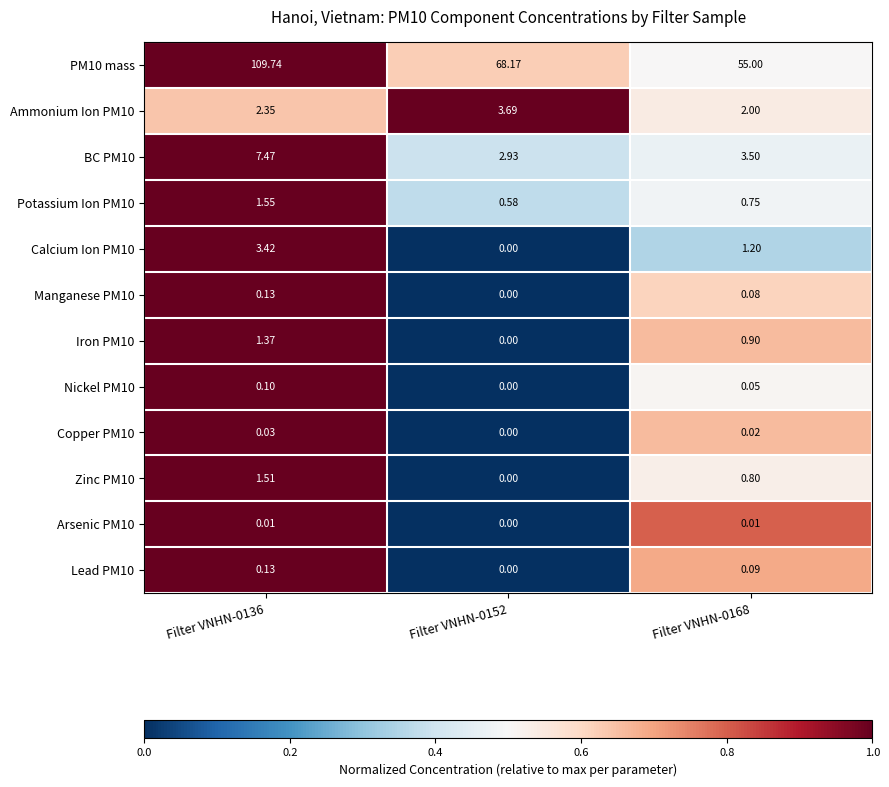

Is the value of Nickel PM10 at Filter VNHN-0136 greater than the value of Lead PM10 at Filter VNHN-0152?

Yes